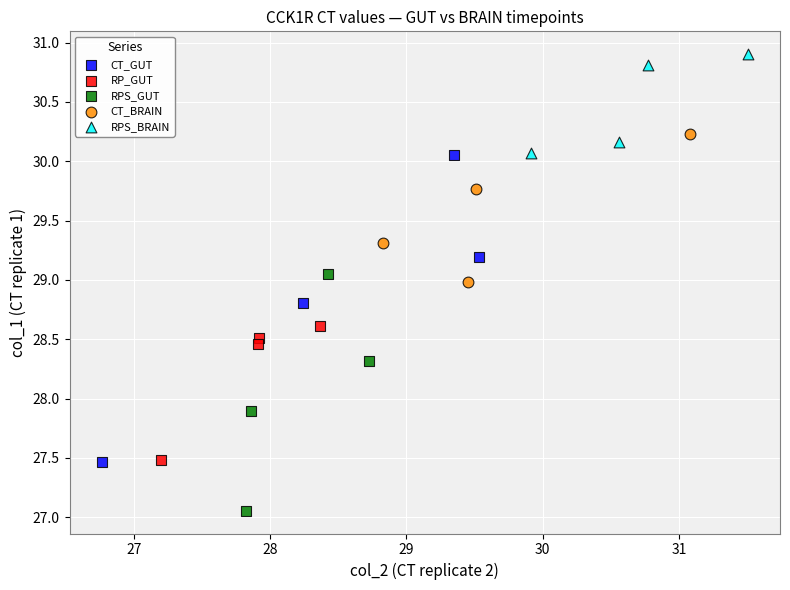

Which series reaches the minimum Y coordinate?

RPS_GUT